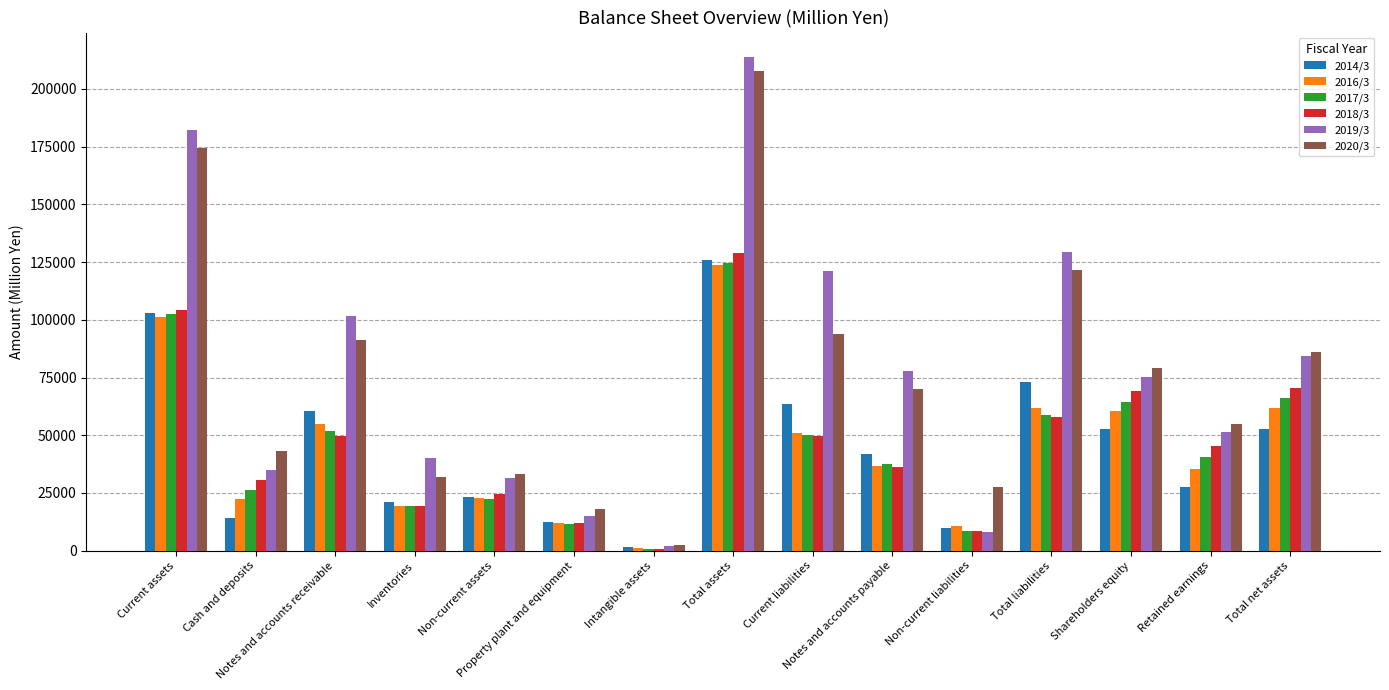

Is it true that 2020/3 equals 43384 at Cash and deposits?

True